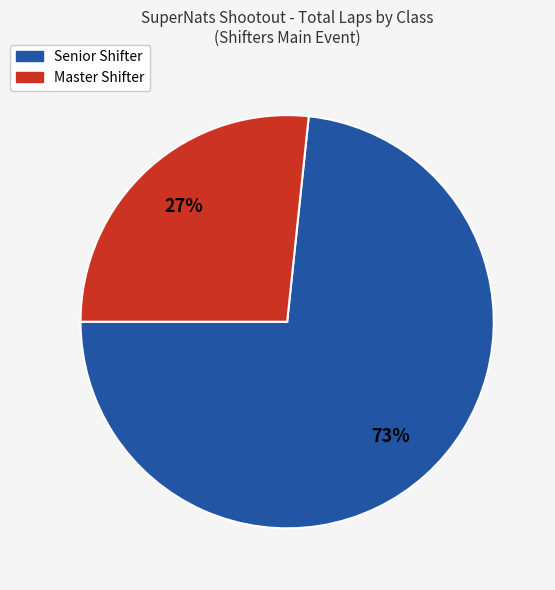

To the nearest percent, what is the average slice percentage?

50%